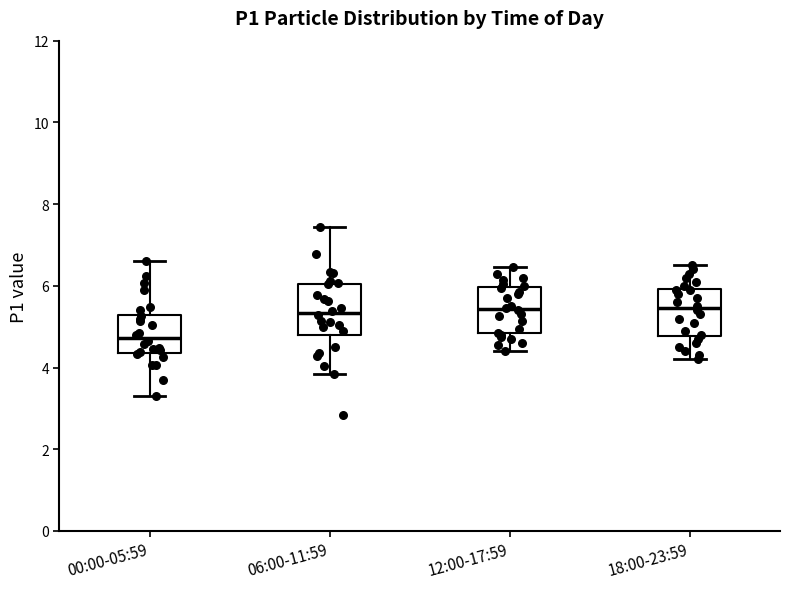

Reading left to right, read every box against the y-axis: the position of its median line, the range the box covers, and the ends of its whiskers. The values are not printed on the chart, so give them approximately, as read against the axis.

00:00-05:59: median 4.8, box 4.4 to 5.2, whiskers 3.4 to 6.6
06:00-11:59: median 5.4, box 4.8 to 6.0, whiskers 3.8 to 7.4
12:00-17:59: median 5.4, box 4.8 to 6.0, whiskers 4.4 to 6.4
18:00-23:59: median 5.4, box 4.8 to 6.0, whiskers 4.2 to 6.6